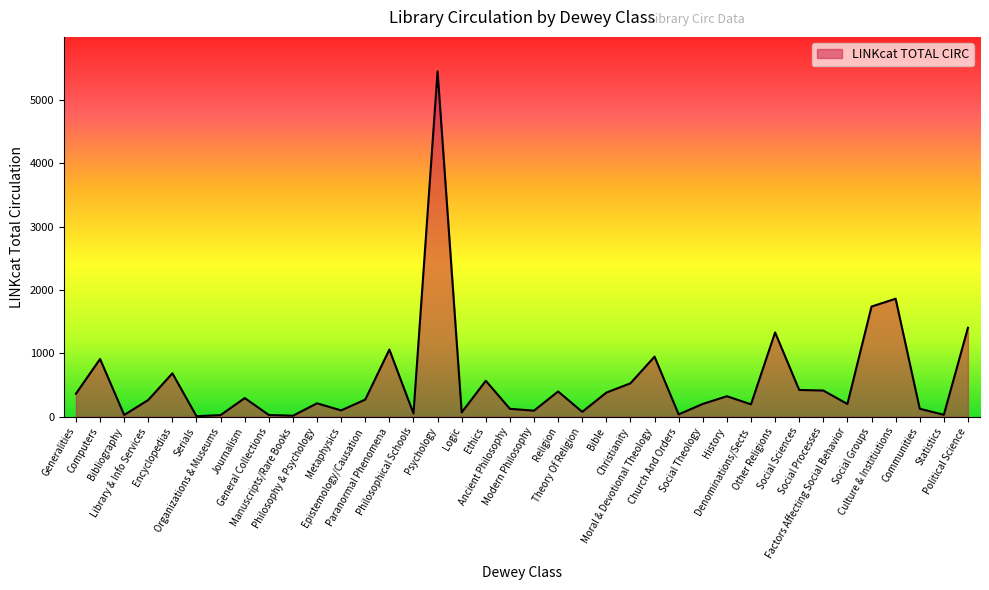

What is the change in value from Bibliography to Social Theology?

+174